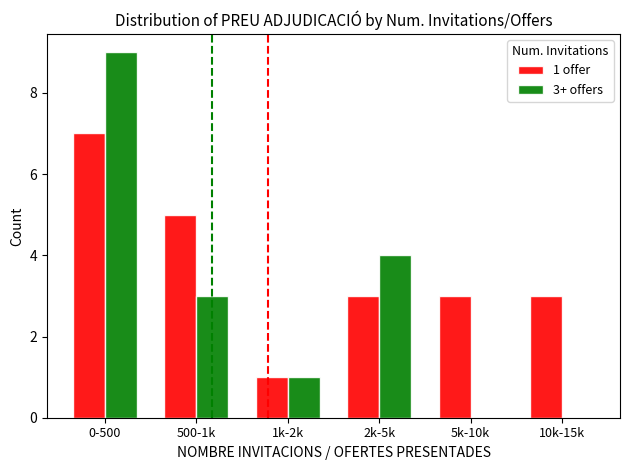

What are all the series names shown in the legend?

1 offer, 3+ offers